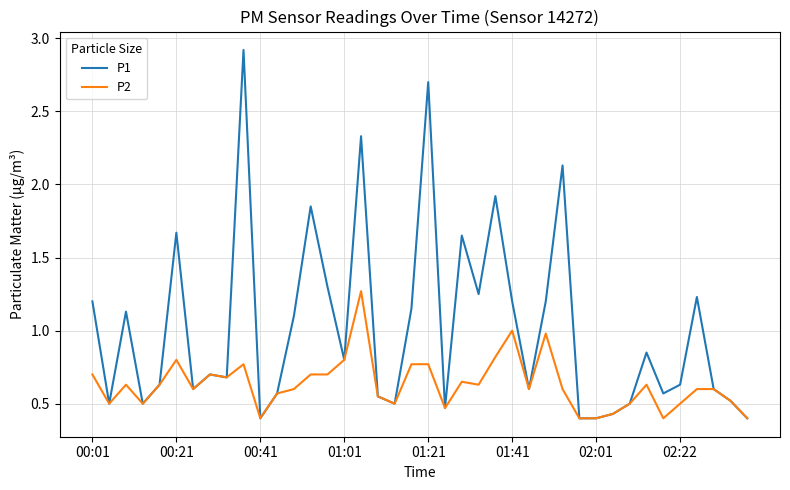

Which series has the largest total across all categories?

P1